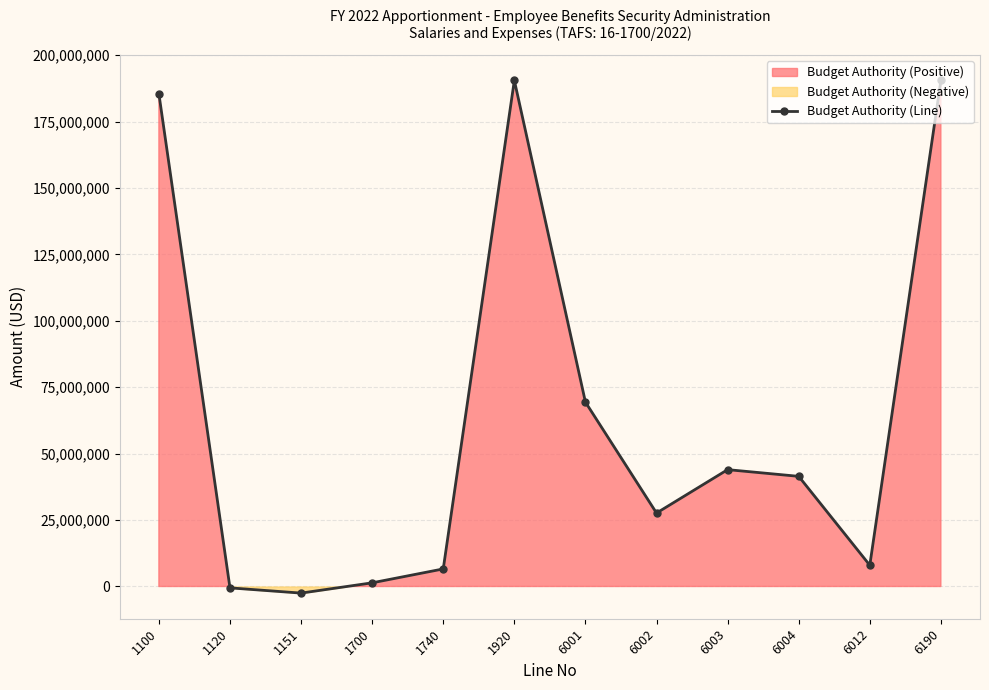

The chart shows a value of 27646600 at 6002. True or false?

True